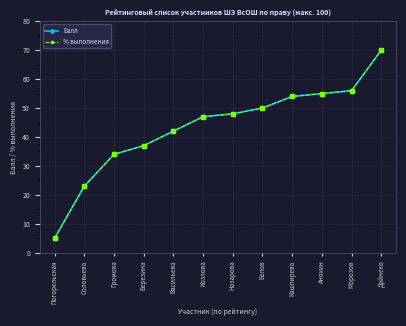

Does the chart have visible grid lines?

Yes